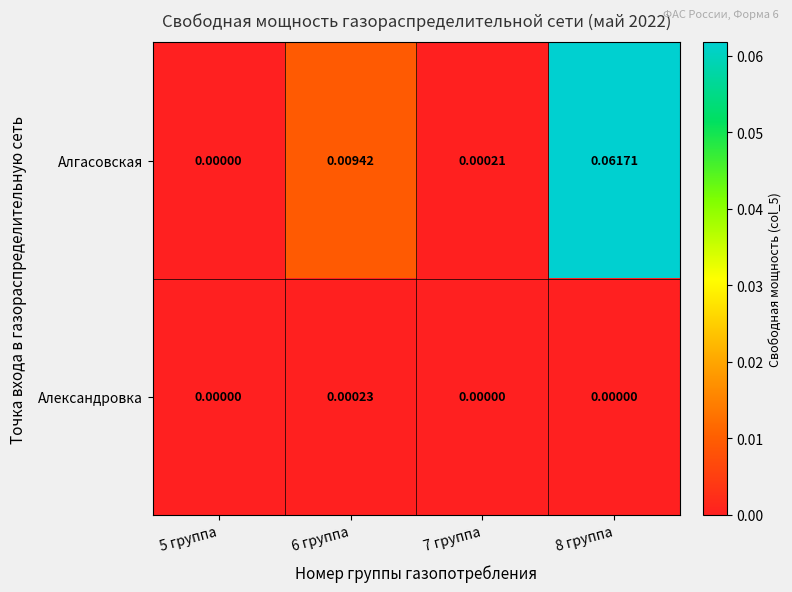

How many data points does each series have?

4